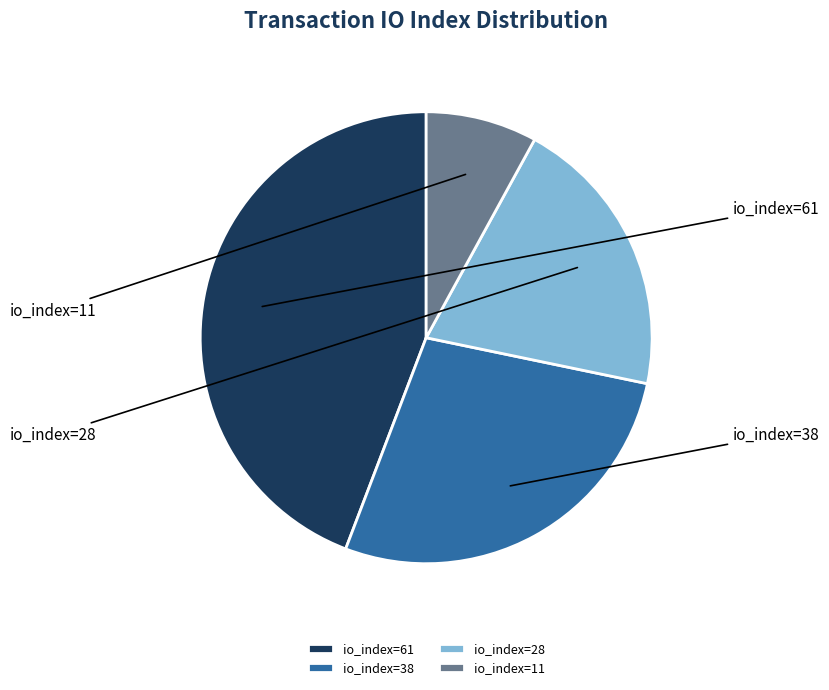

To the nearest percent, what is the difference between the io_index=28 and io_index=61 slice percentages?

24%